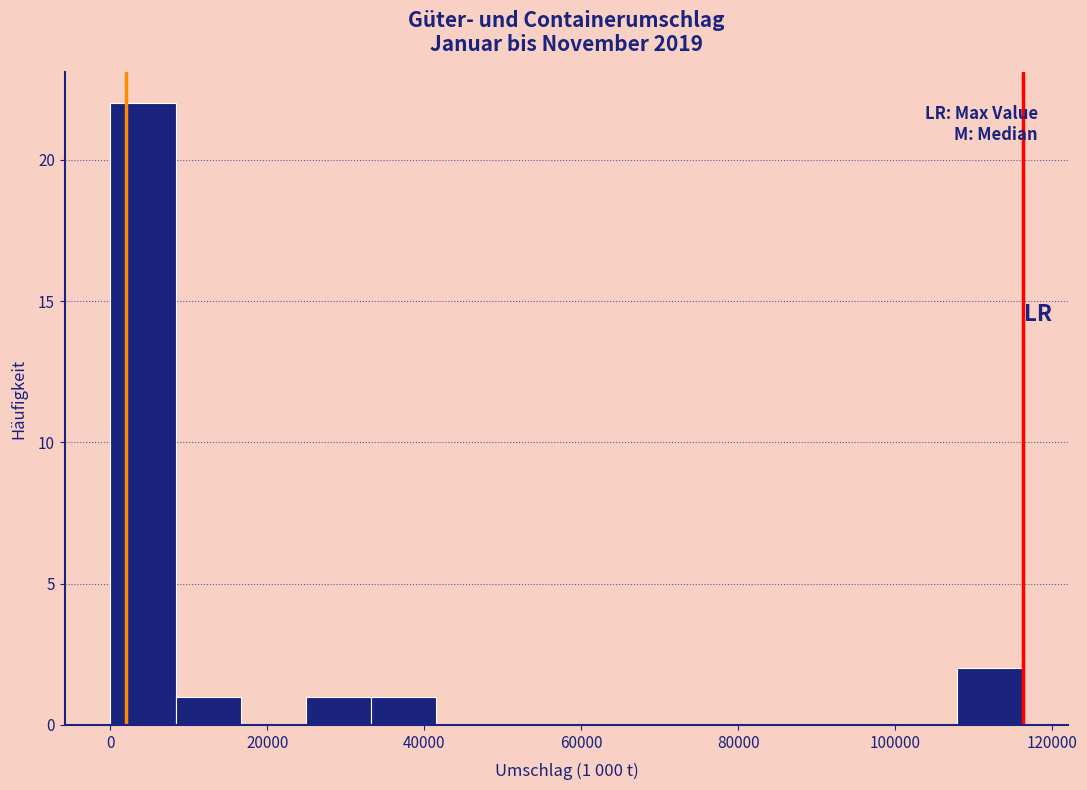

Which range on the x-axis has the tallest bar?

0 to 8000